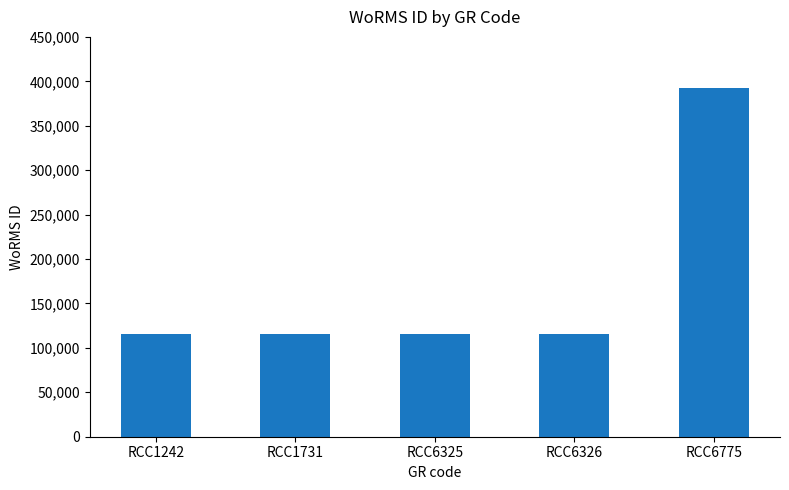

Reading left to right, list all the values displayed in this chart.

RCC1242=115104	RCC1731=115104	RCC6325=115104	RCC6326=115104	RCC6775=392750